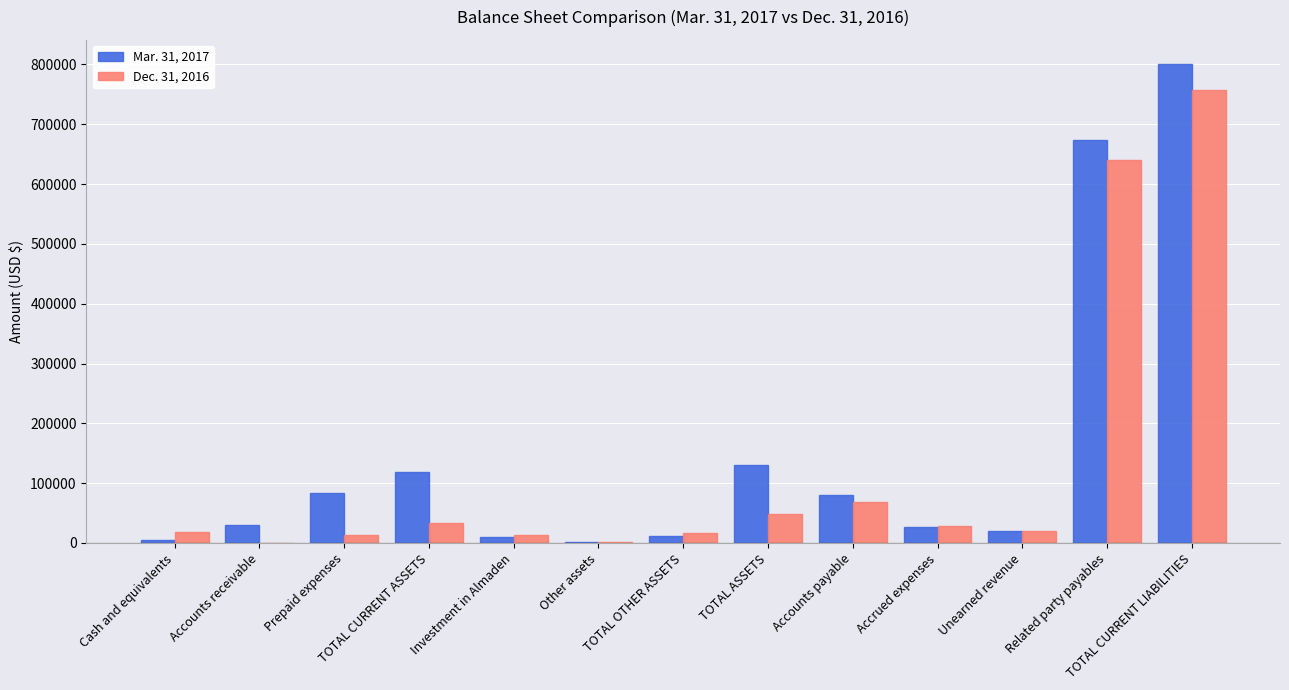

The Dec. 31, 2016 series shows 757000 at TOTAL CURRENT LIABILITIES. True or false?

True